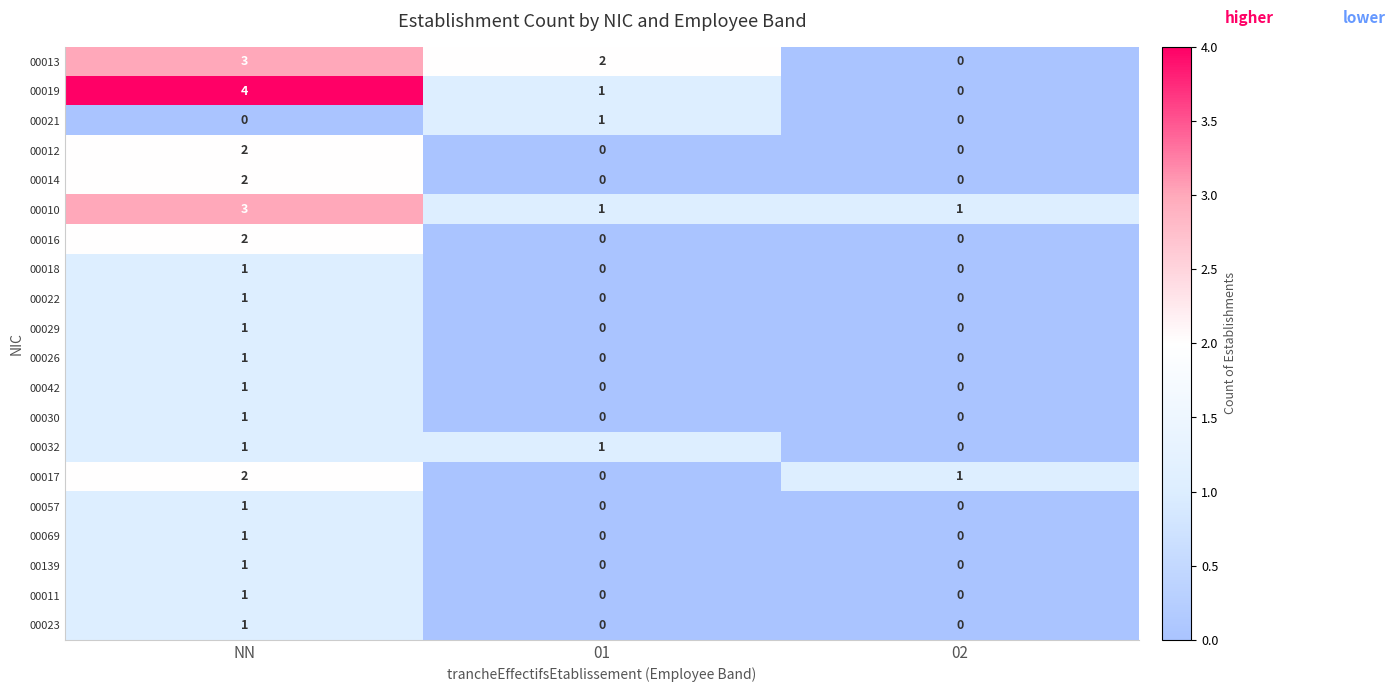

What is the maximum value shown in the chart?

4